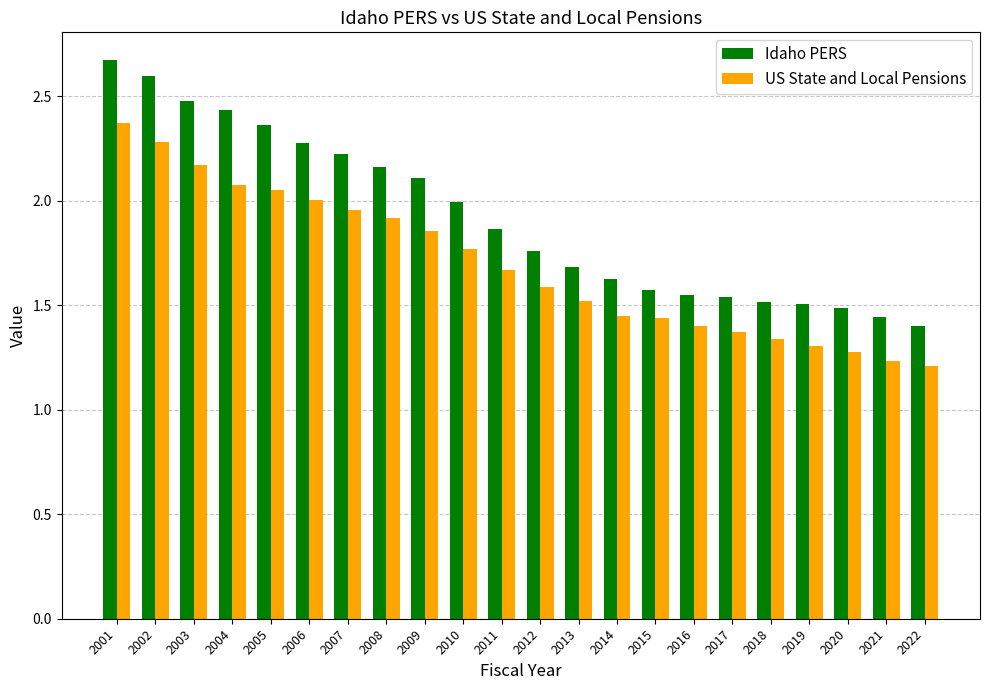

Rank the series by their maximum value, from lowest to highest.

US State and Local Pensions, Idaho PERS